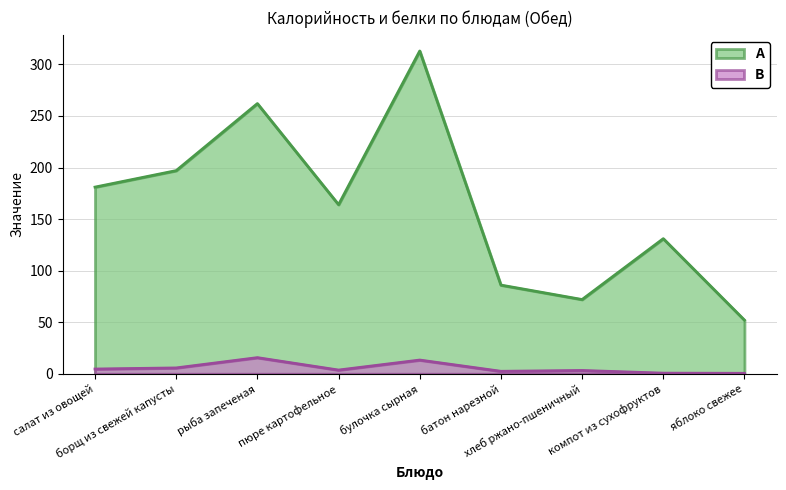

Between рыба запеченая and борщ из свежей капусты, which is larger?

рыба запеченая